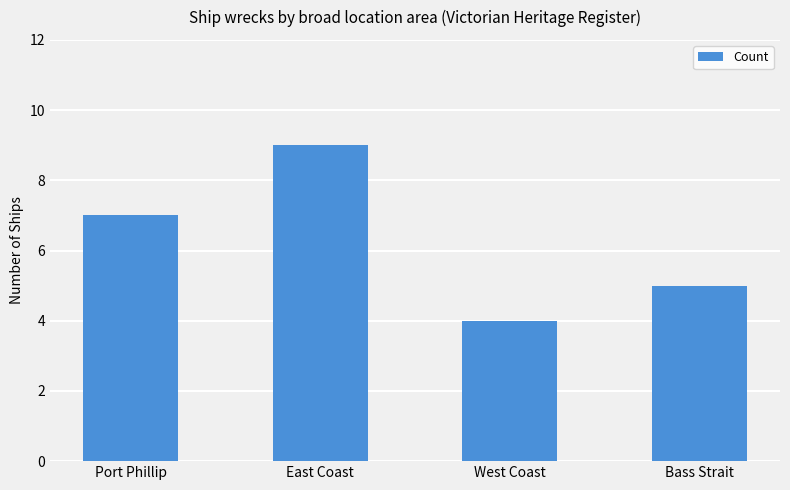

How many categories are shown in the chart?

4